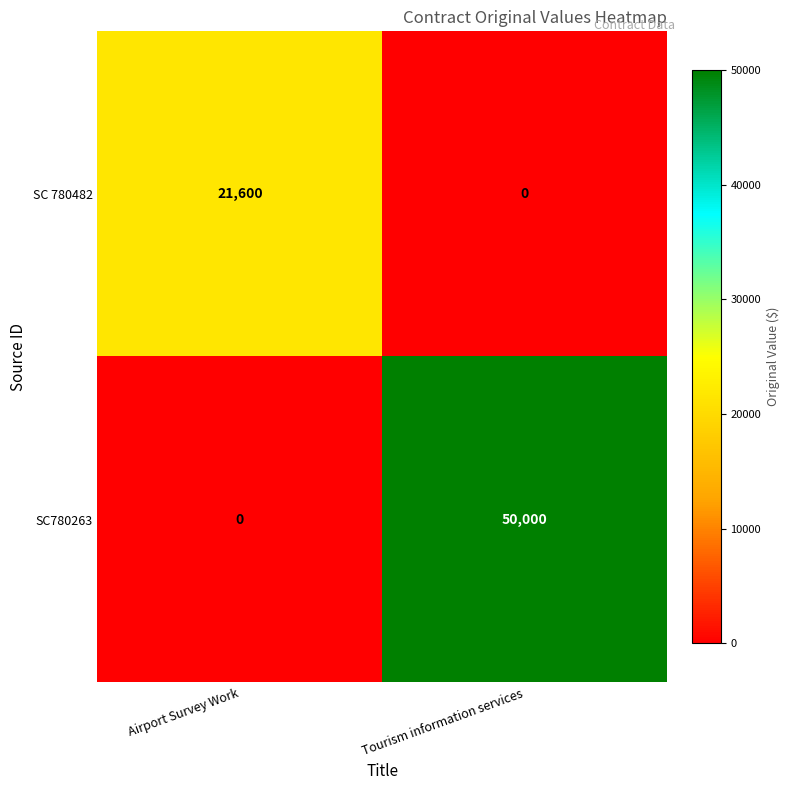

True or false: SC780263 has a value of 50000 at Tourism information services.

True